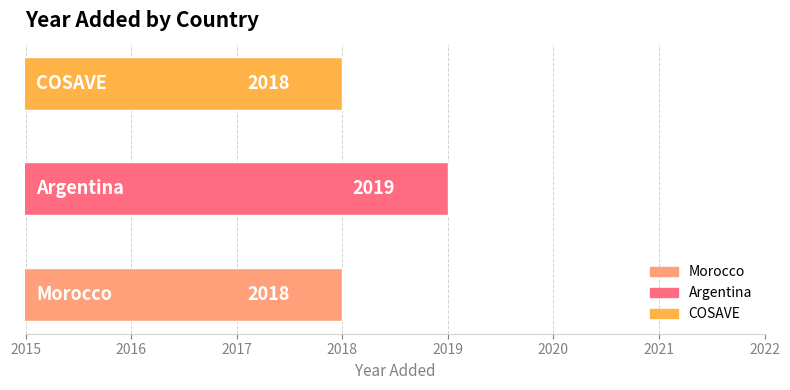

What is the average value?

2018